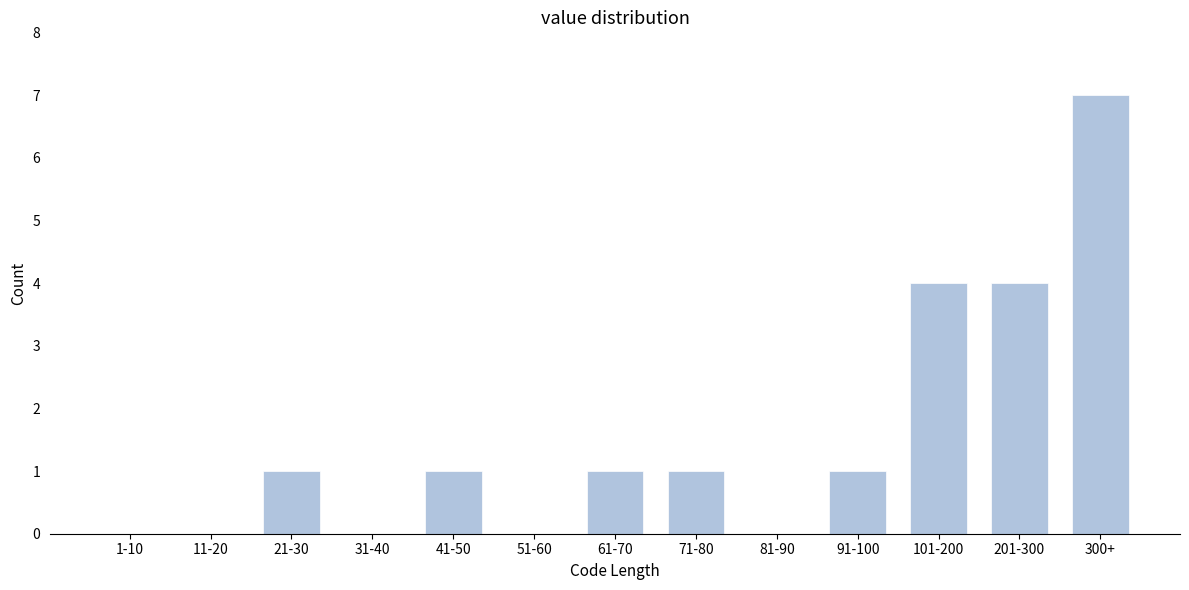

Reading right to left, what are all the values shown in this chart?

300+=7	201-300=4	101-200=4	91-100=1	81-90=0	71-80=1	61-70=1	51-60=0	41-50=1	31-40=0	21-30=1	11-20=0	1-10=0